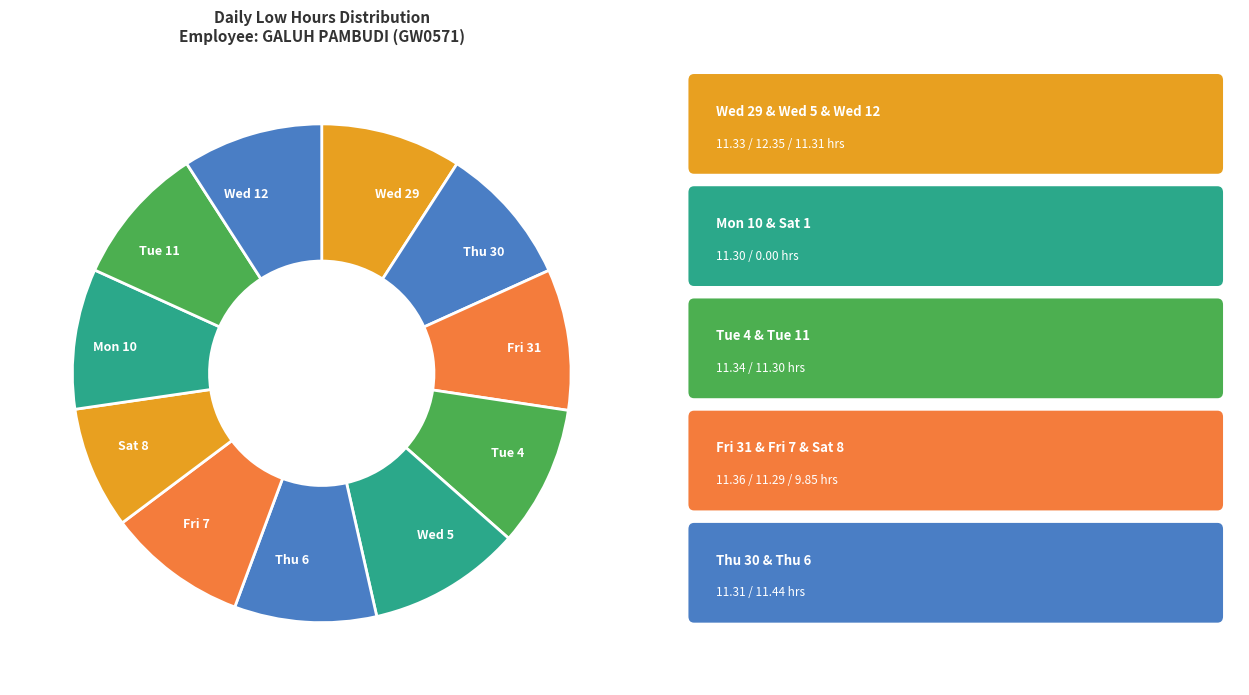

Is it true that Tue 4 is 1% of the pie?

False